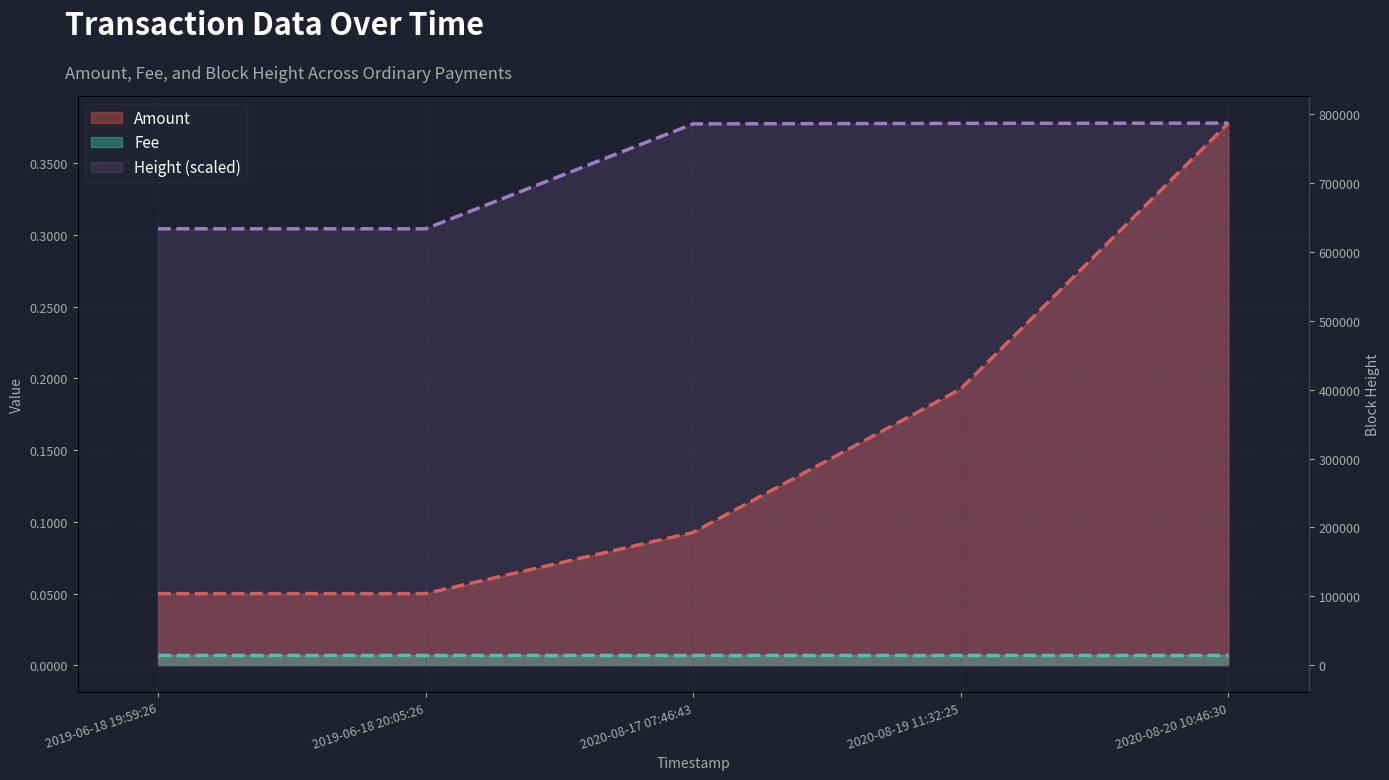

What is the sum of all Height (scaled) values?

3624961.0